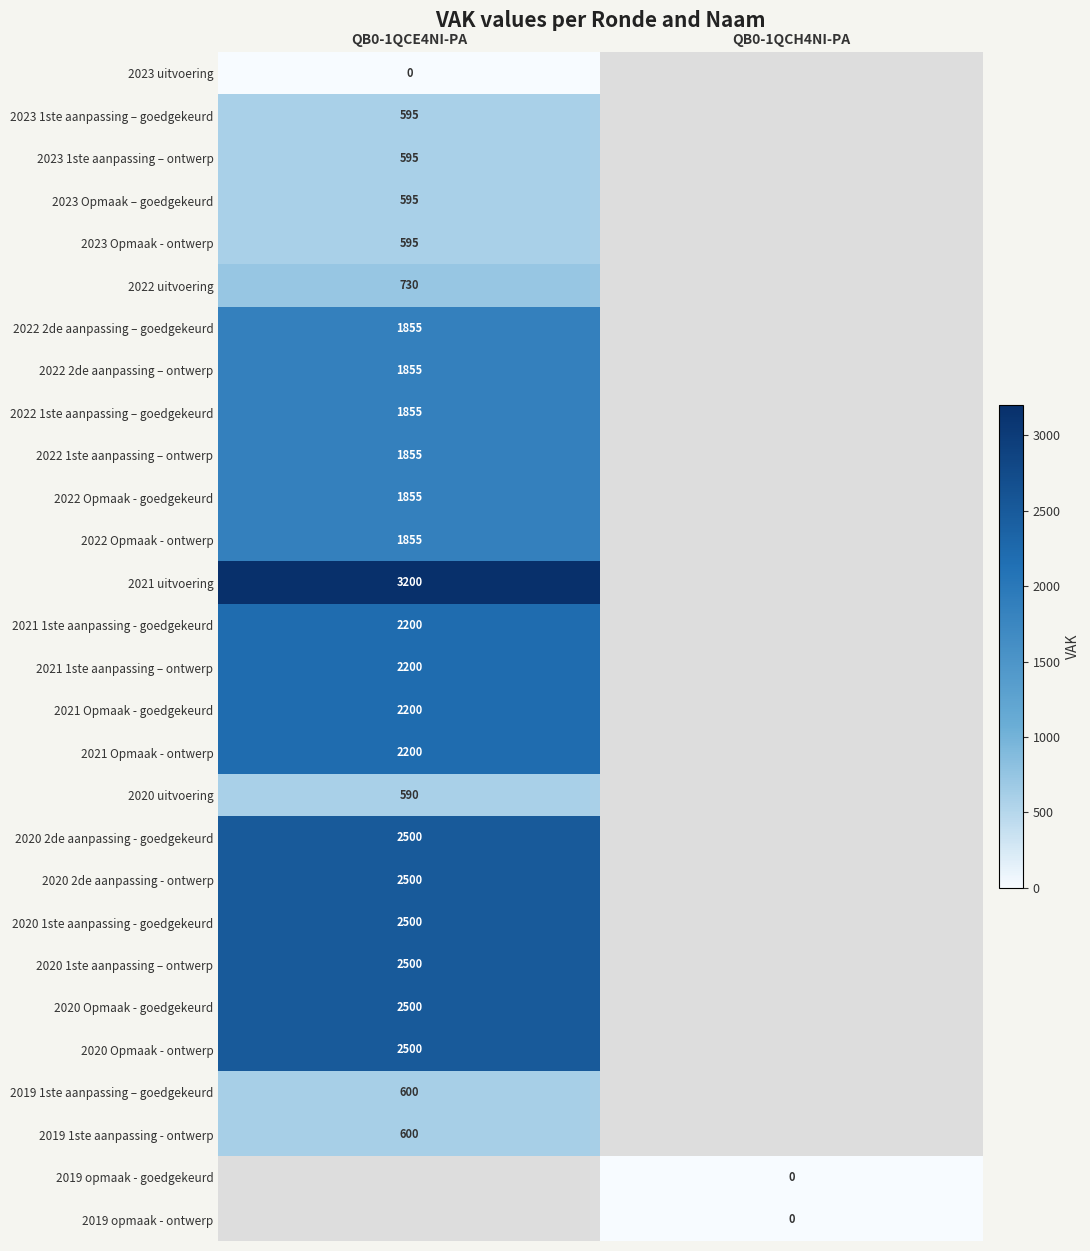

Is it true that 2019 1ste aanpassing – goedgekeurd equals 1030 at QB0-1QCE4NI-PA?

False